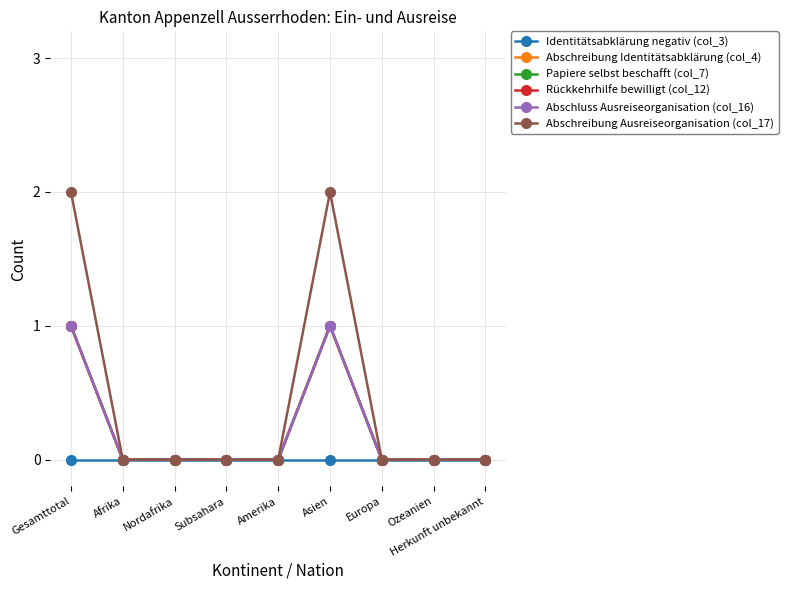

Is this an area chart (filled region under the line)?

No